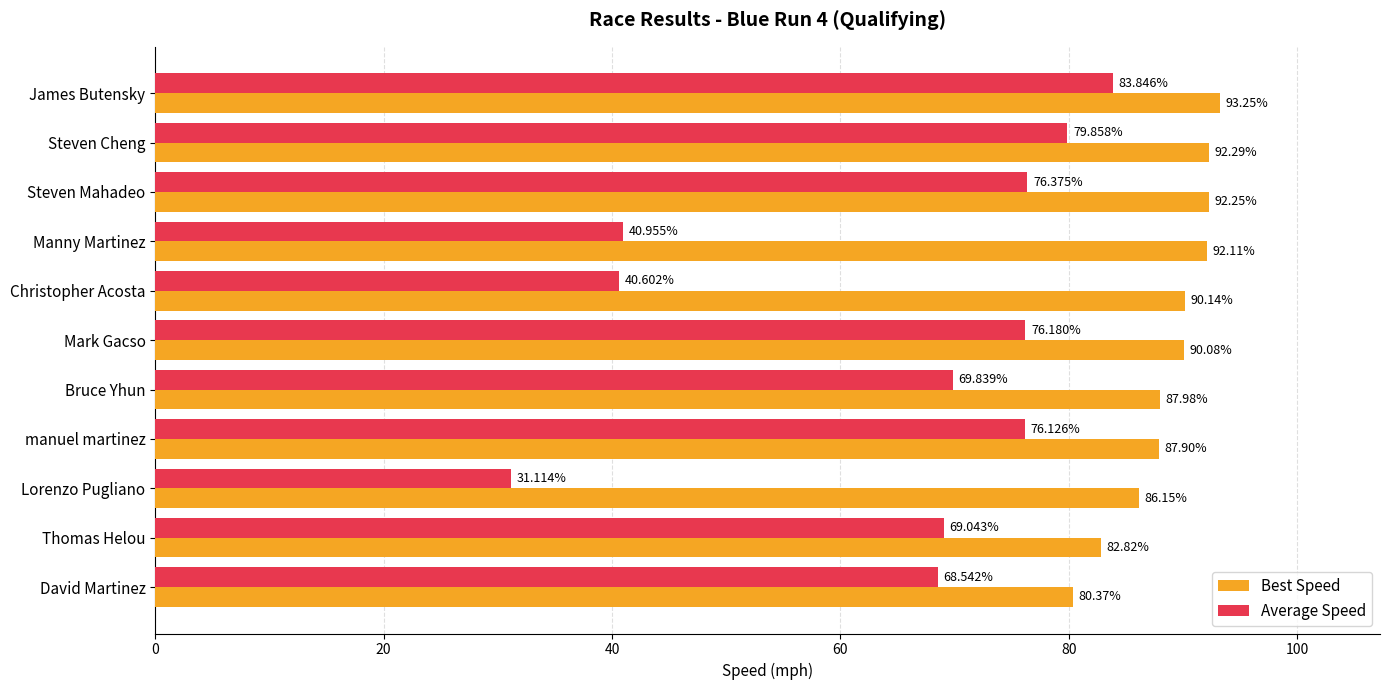

What is the difference between the highest and lowest values at James Butensky?

9.4